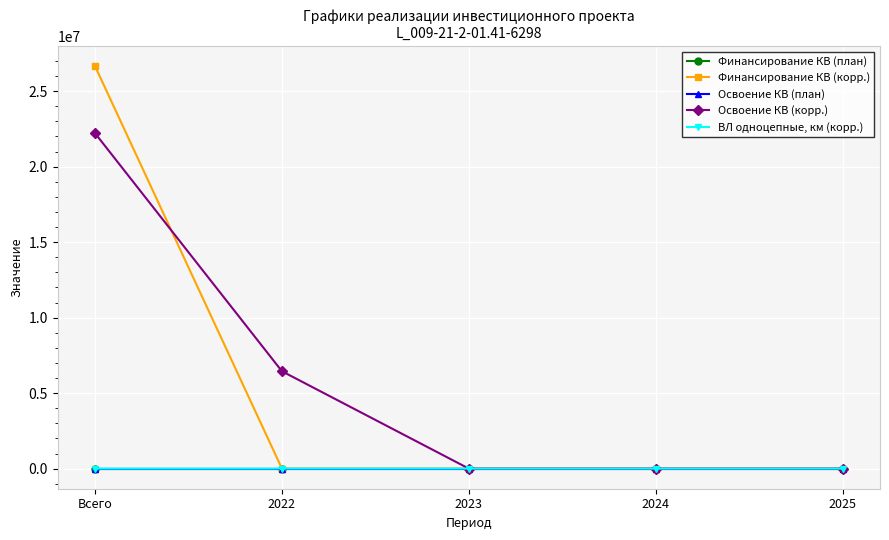

At which label does Освоение КВ (корр.) reach its peak?

Всего